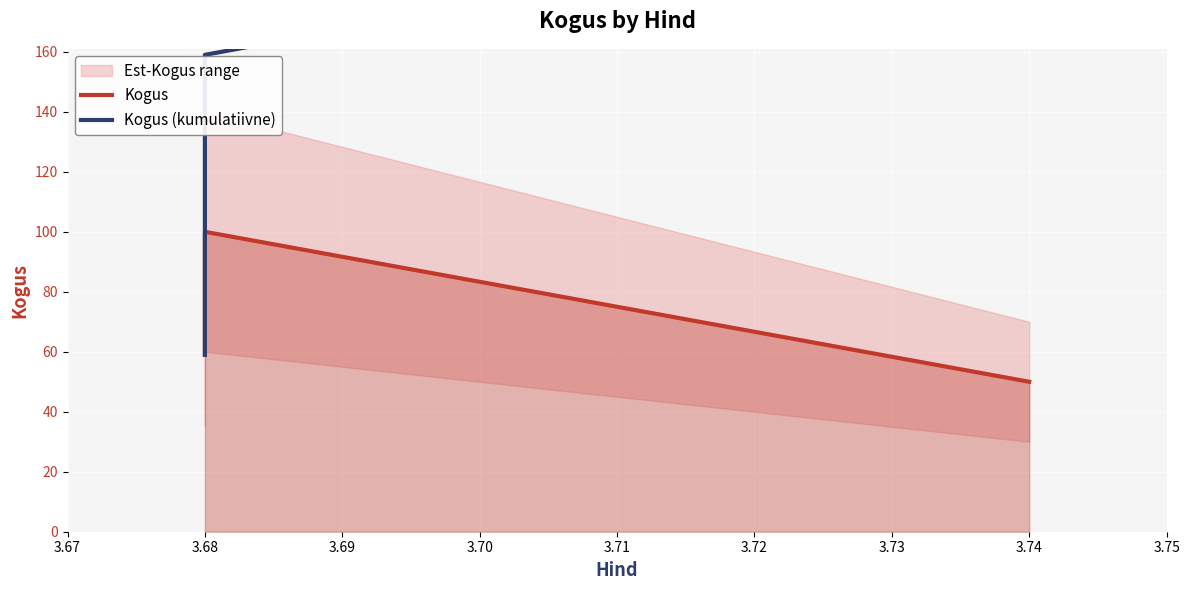

Reading left to right, list all the values displayed in this chart.

Kogus: 59	100	50
Kogus (kumulatiivne): 59	159	209